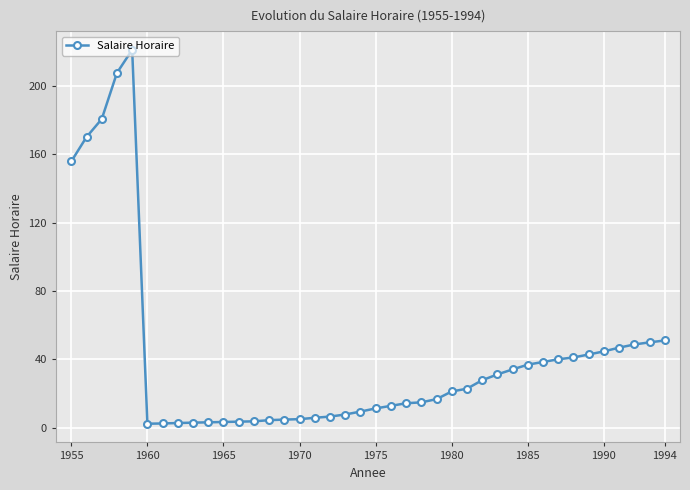

True or false: the data has more than 0 interior local peaks.

True